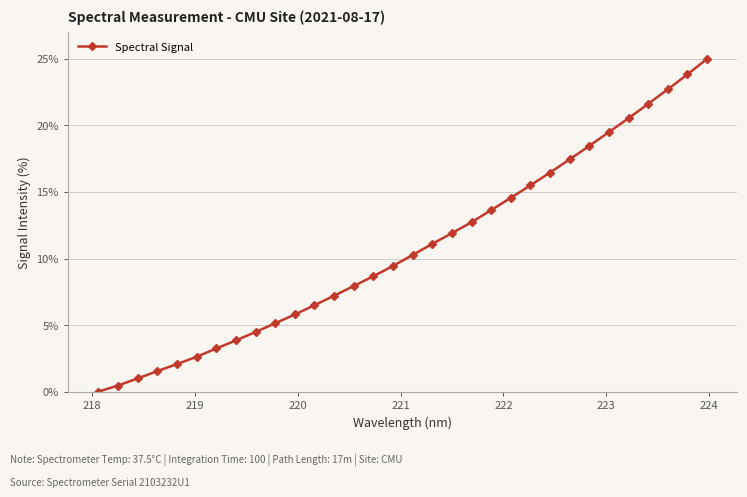

What is the difference between the maximum and minimum values?

25.0